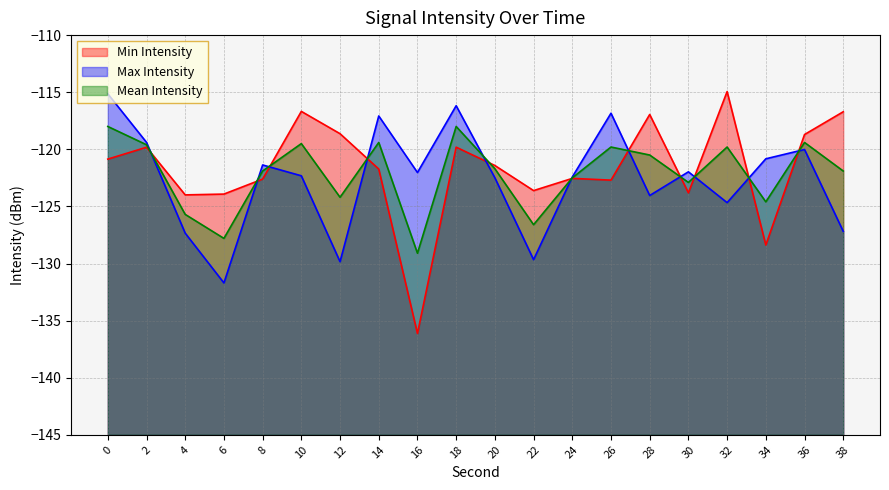

Where is Mean Intensity nearest to the value -123?

30